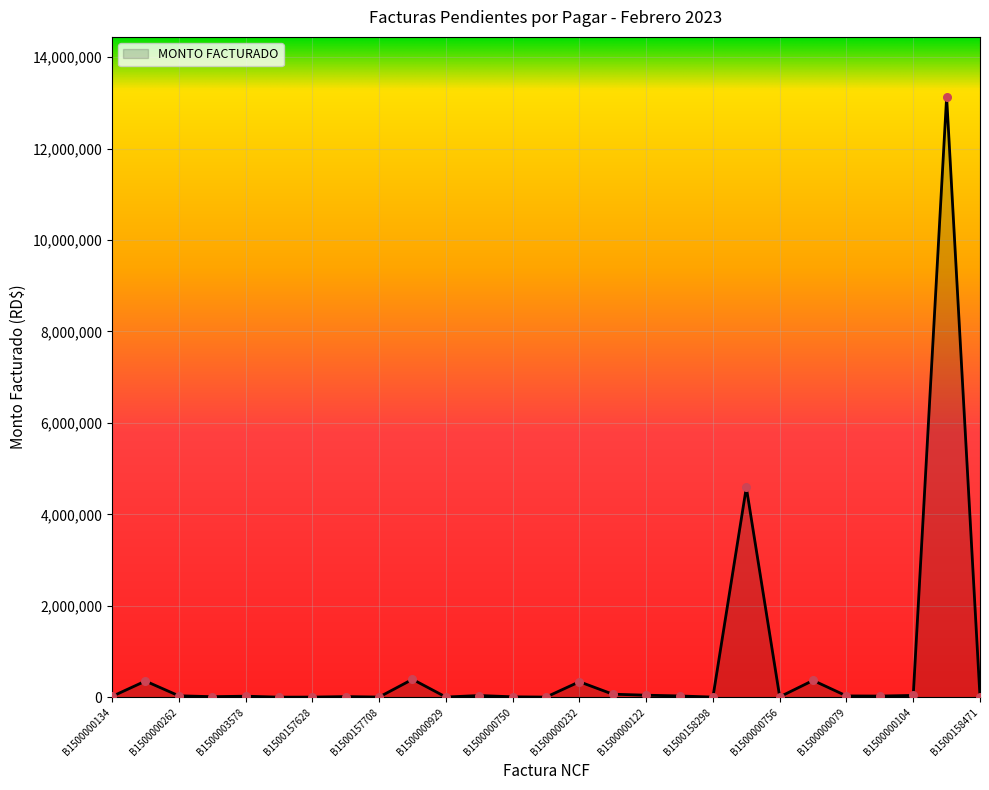

What is the maximum value shown in the chart?

13130320.3